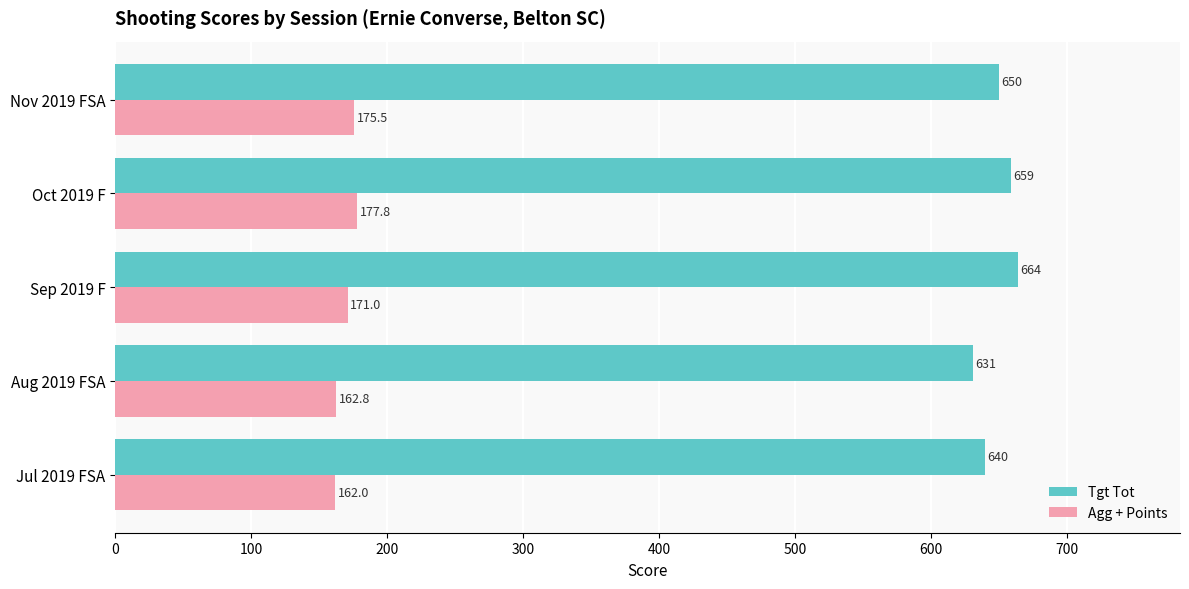

Where is Agg + Points nearest to the value 169?

Sep 2019 F